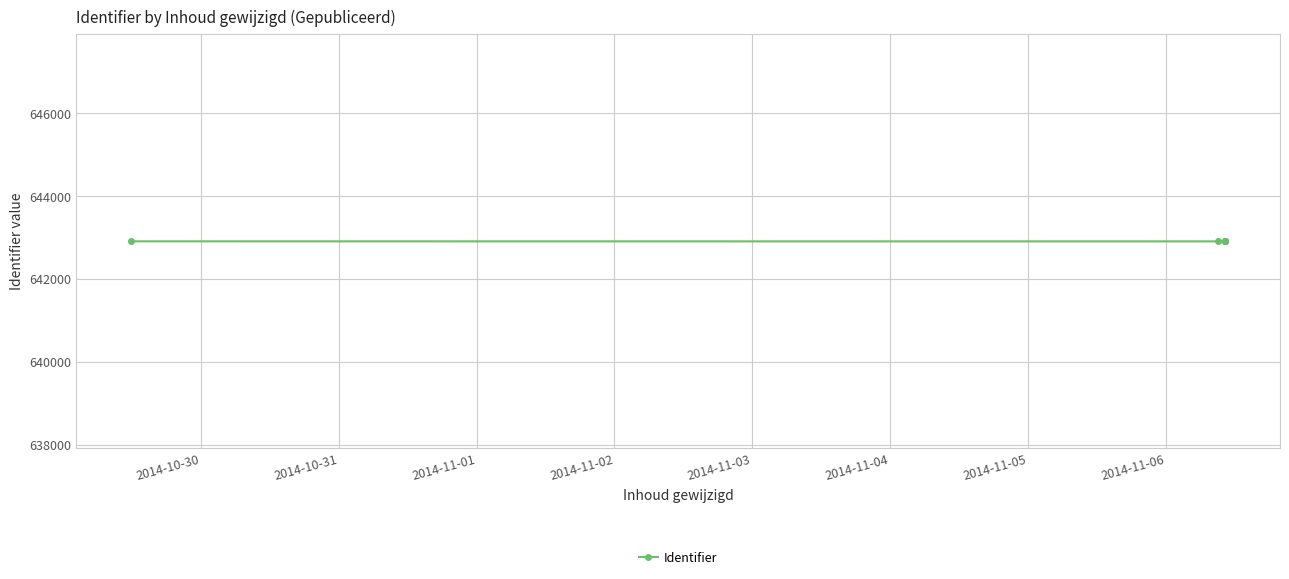

What is the minimum value shown in the chart?

642904